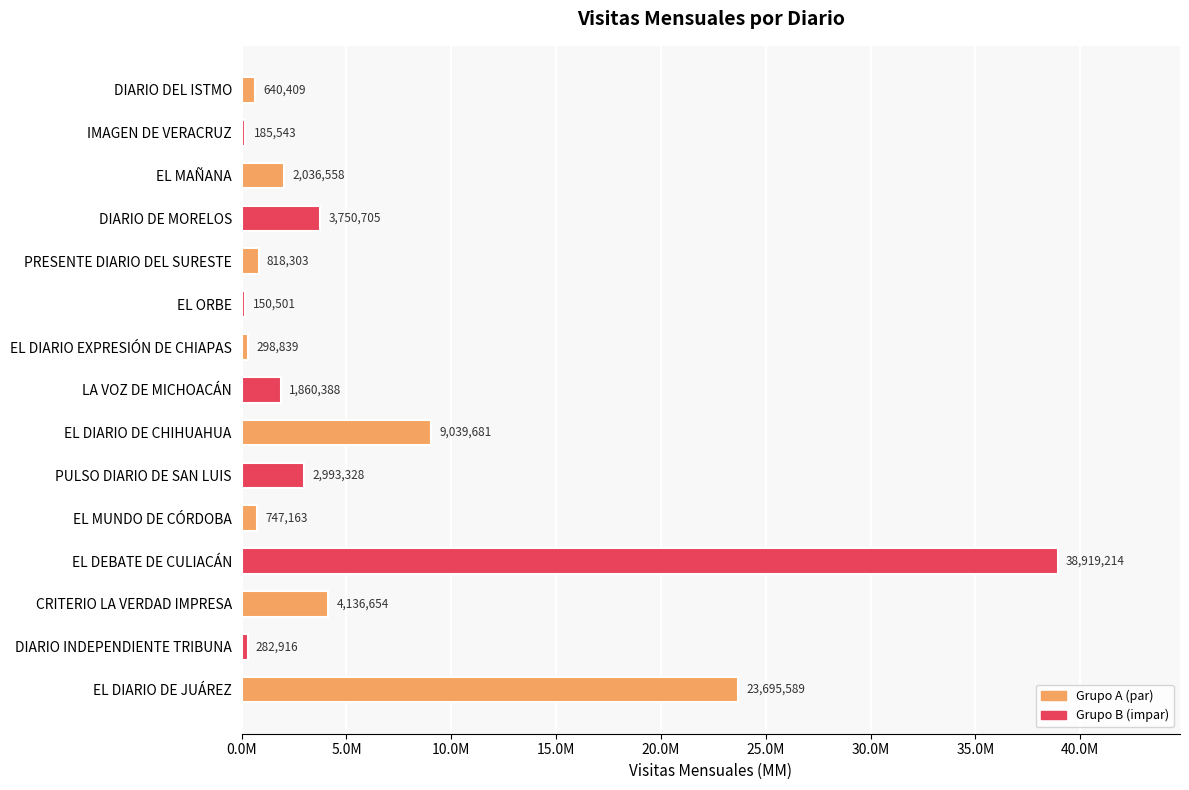

List the labels in order of value, largest first.

EL DEBATE DE CULIACÁN, EL DIARIO DE JUÁREZ, EL DIARIO DE CHIHUAHUA, CRITERIO LA VERDAD IMPRESA, DIARIO DE MORELOS, PULSO DIARIO DE SAN LUIS, EL MAÑANA, LA VOZ DE MICHOACÁN, PRESENTE DIARIO DEL SURESTE, EL MUNDO DE CÓRDOBA, DIARIO DEL ISTMO, EL DIARIO EXPRESIÓN DE CHIAPAS, DIARIO INDEPENDIENTE TRIBUNA, IMAGEN DE VERACRUZ, EL ORBE